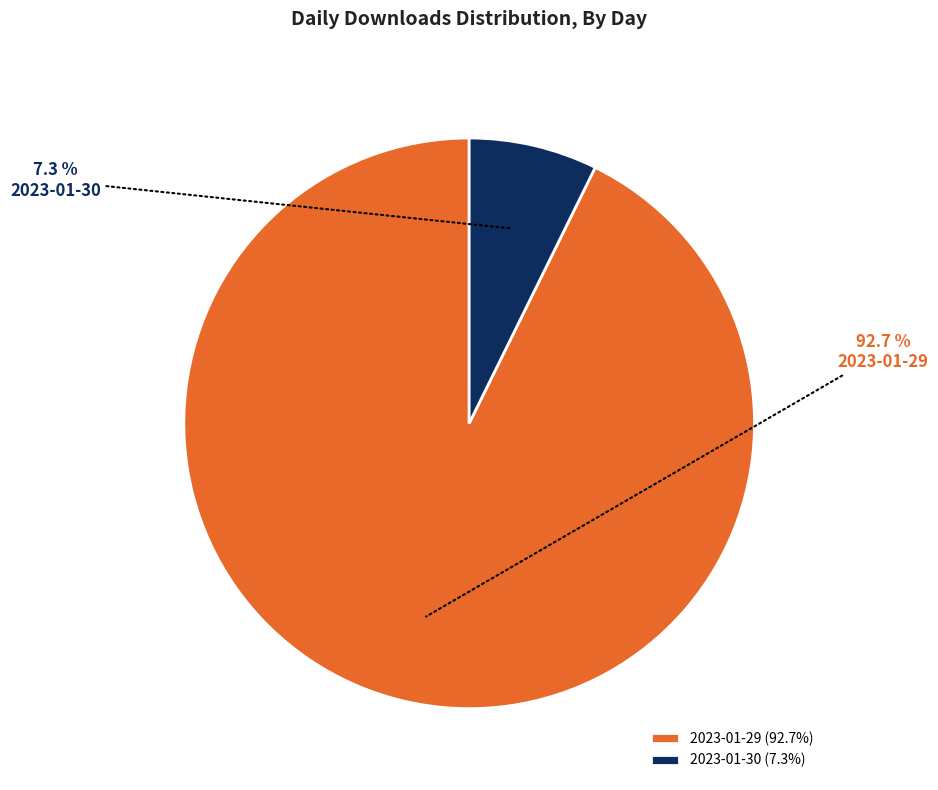

To the nearest percent, what is the difference between the 2023-01-29 and 2023-01-30 slice percentages?

85%